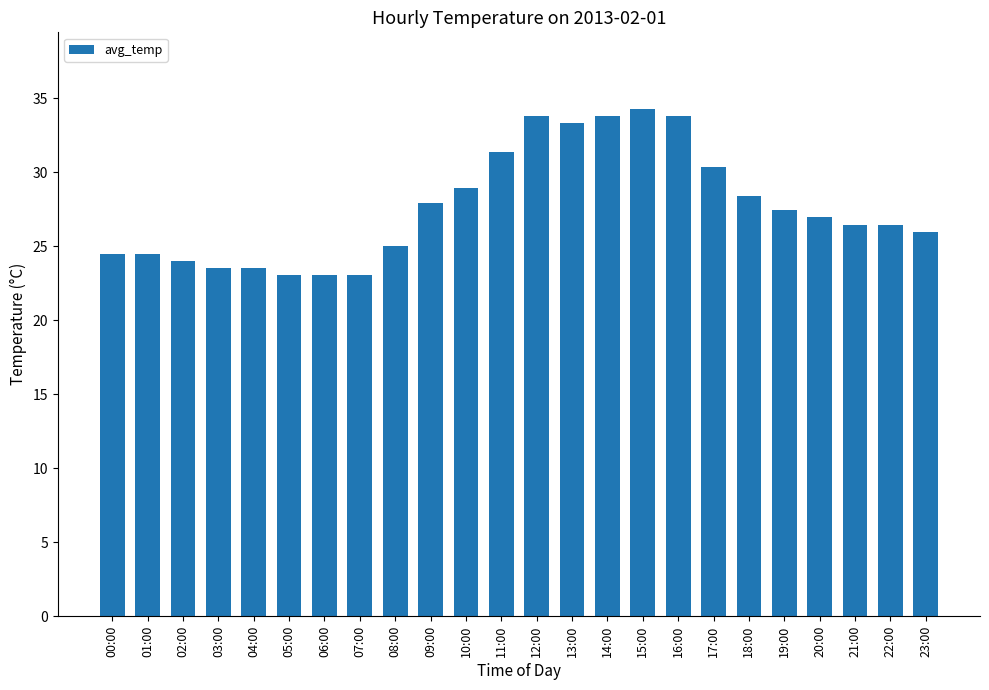

What is the sum of all values?

663.5